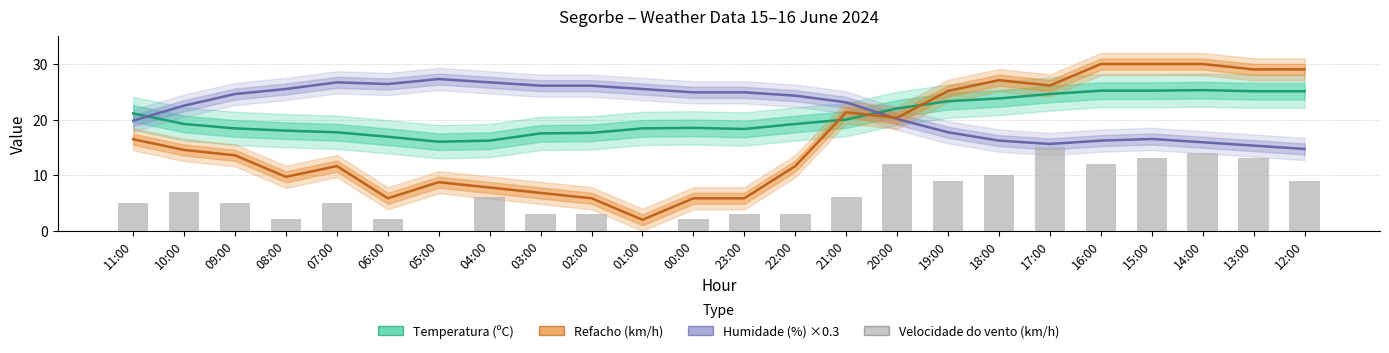

What is the sum of all Velocidade do vento (km/h) values?

159.0